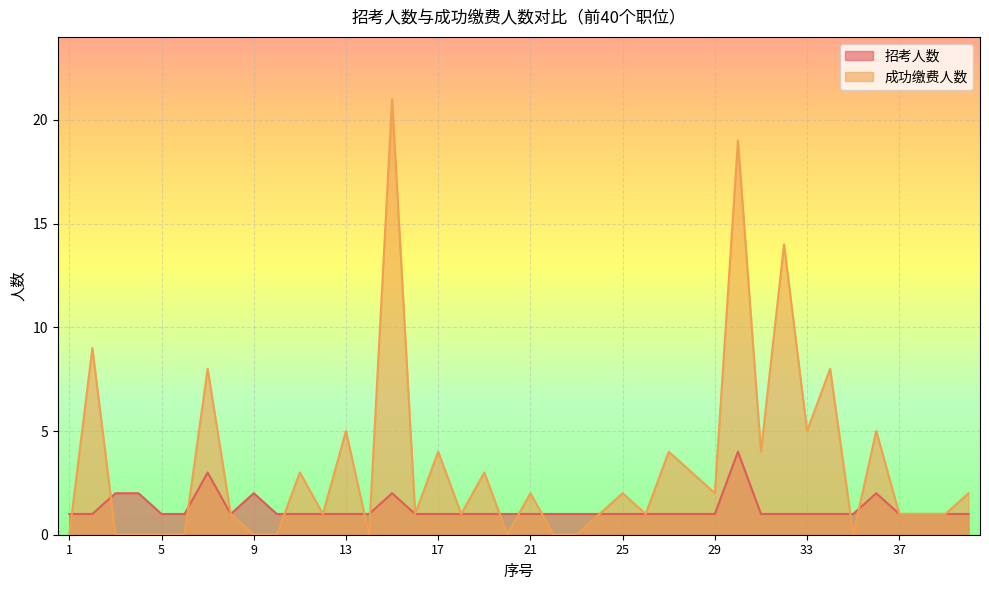

Which series has the largest total across all categories?

成功缴费人数